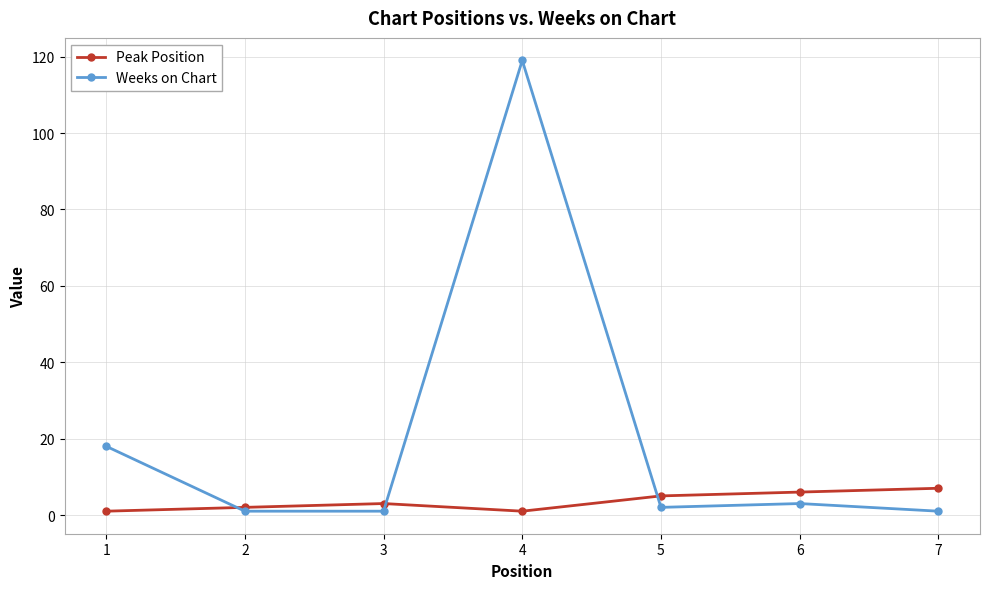

Which series has the largest total across all categories?

Weeks on Chart